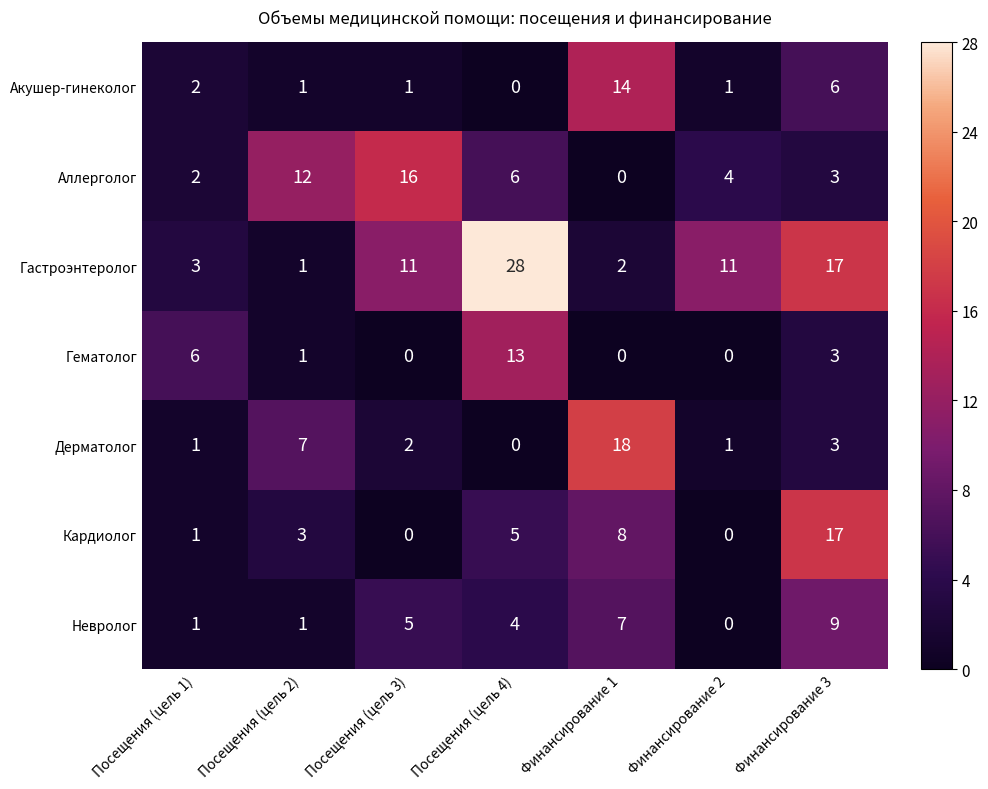

Count the number of categories in the chart.

7